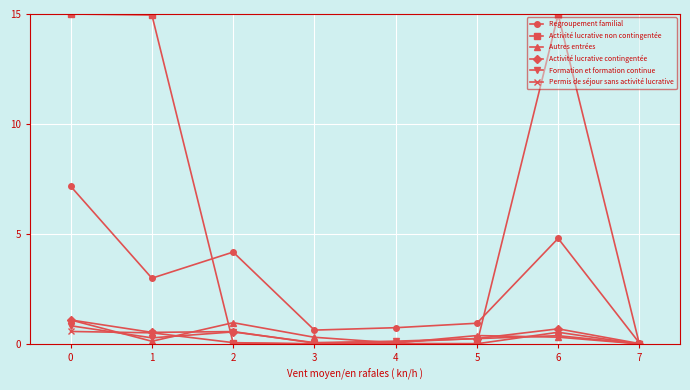

Which series has the widest spread of values?

Activité lucrative non contingentée